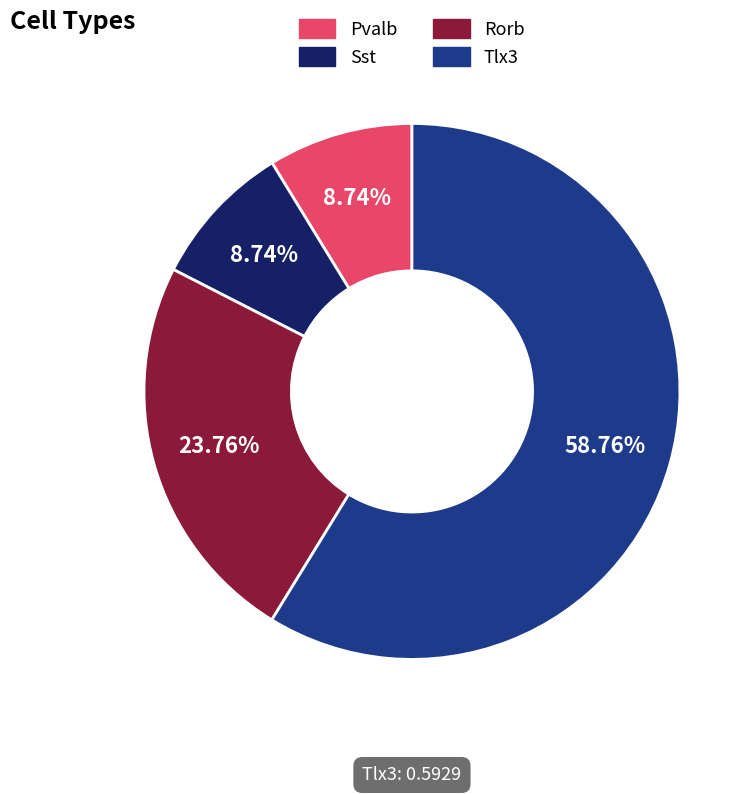

How many slices are in this pie chart?

4